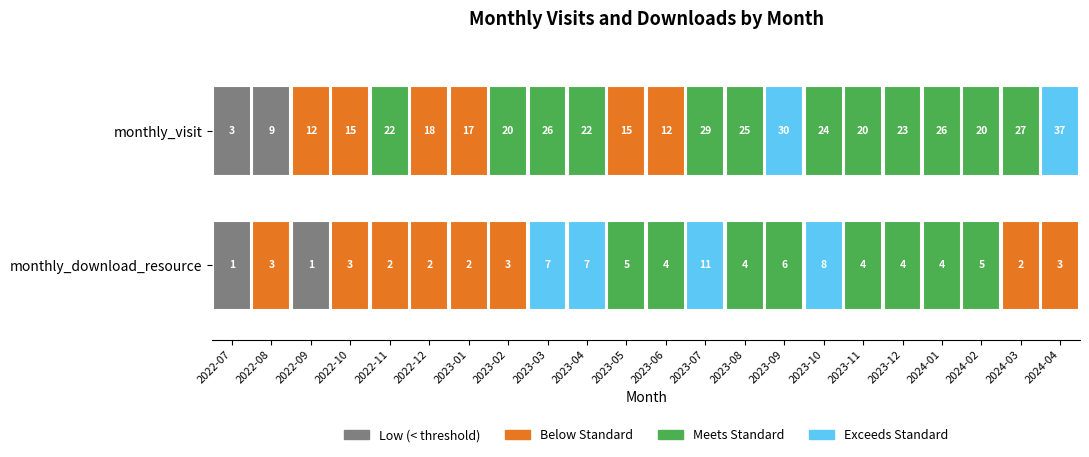

Is the value of 2023-03 at 0 greater than the value of 2023-11 at 1?

Yes